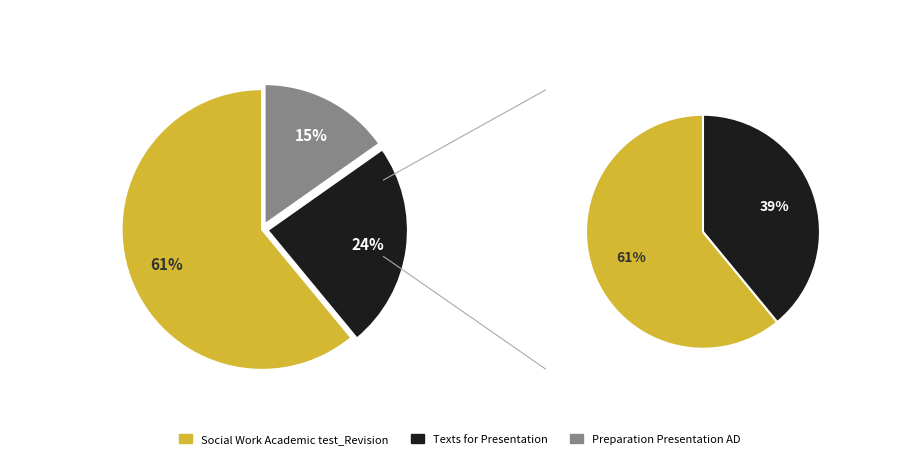

True or false: Texts for Presentation accounts for 24% of the total.

True